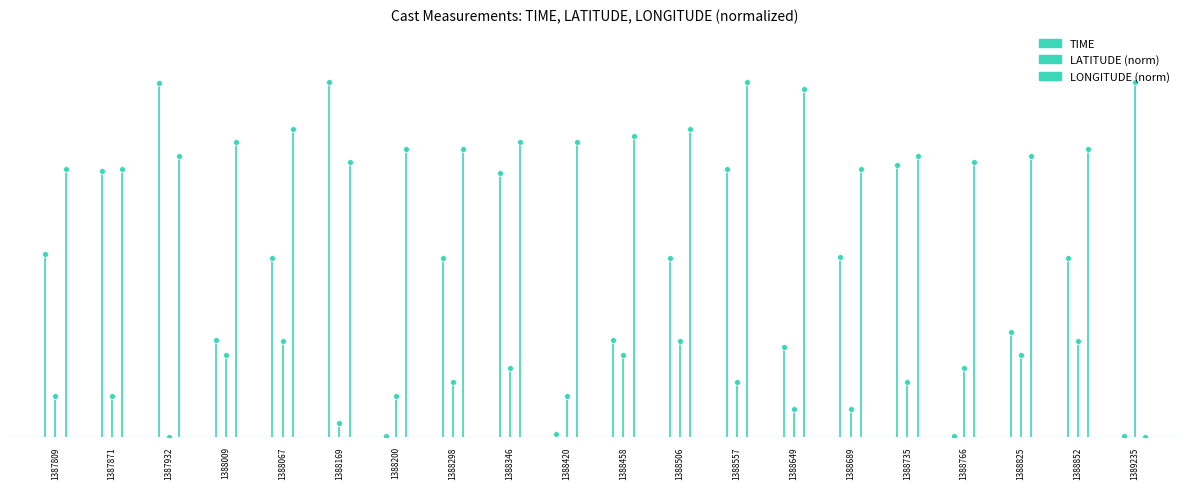

What are all the series names shown in the legend?

TIME, LATITUDE (norm), LONGITUDE (norm)